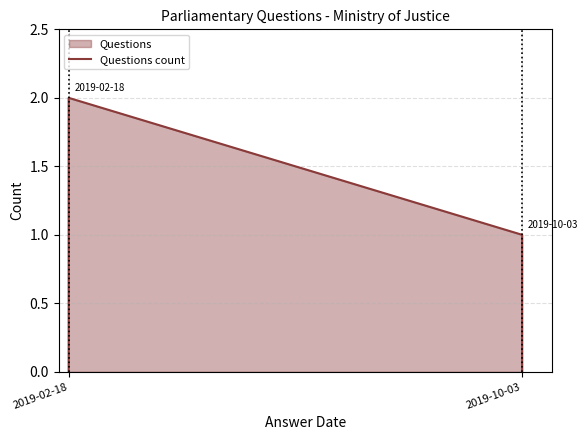

What is the maximum value shown in the chart?

2